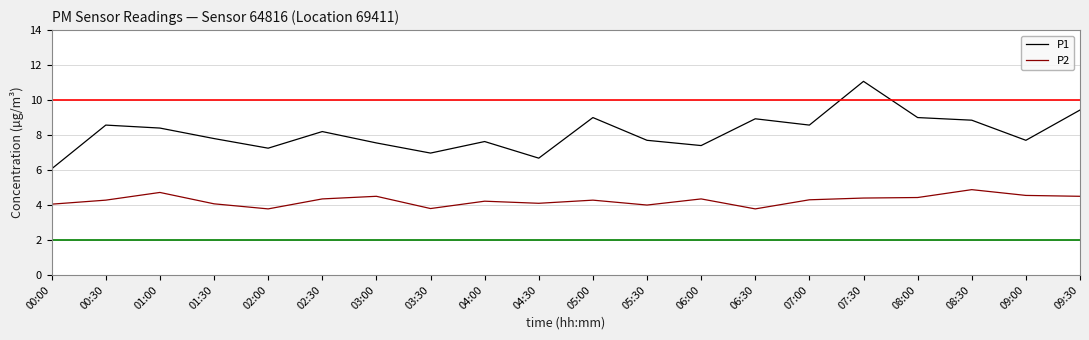

True or false: P1 has a value of 5.1 at 01:00.

False